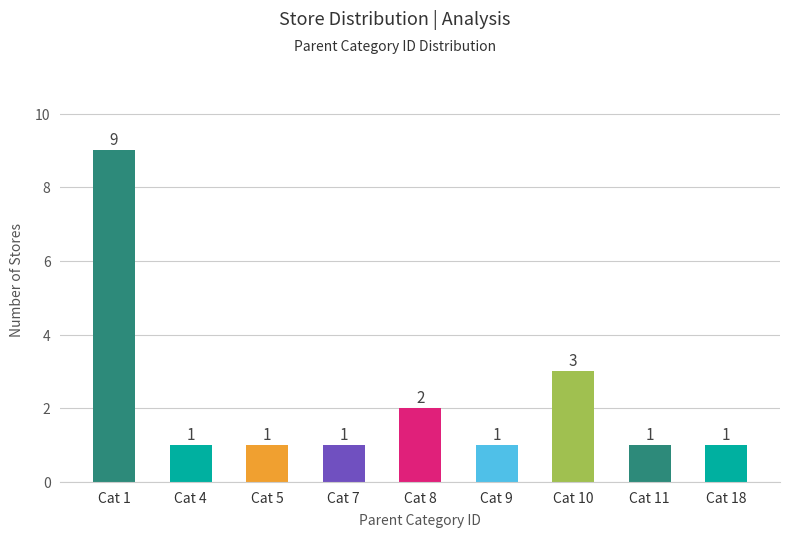

Count the values in the range 1 to 2.

7